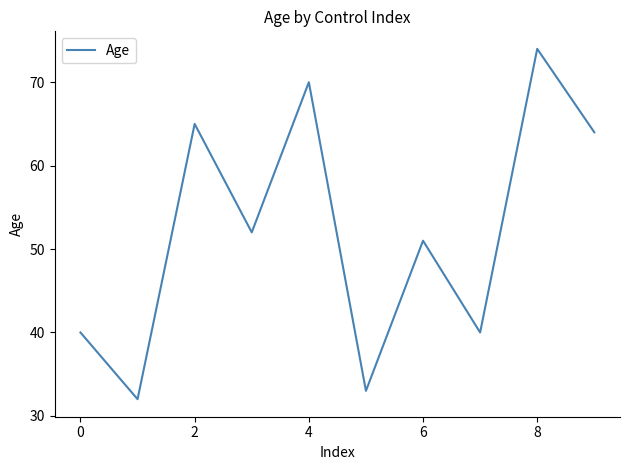

What is the minimum value shown in the chart?

32